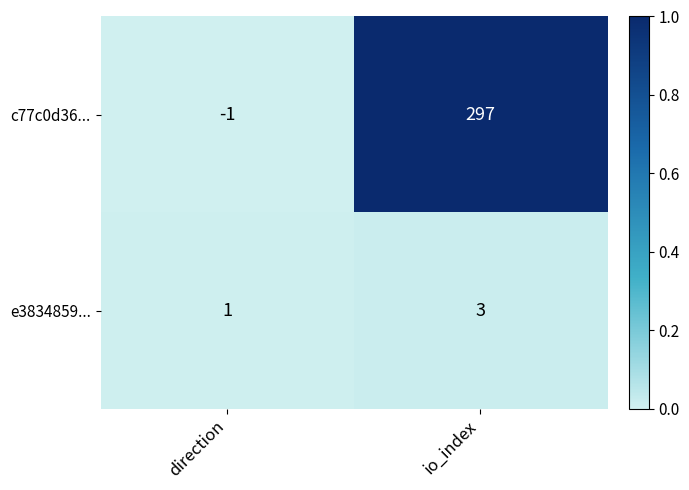

Is it true that c77c0d36... equals 297 at io_index?

True